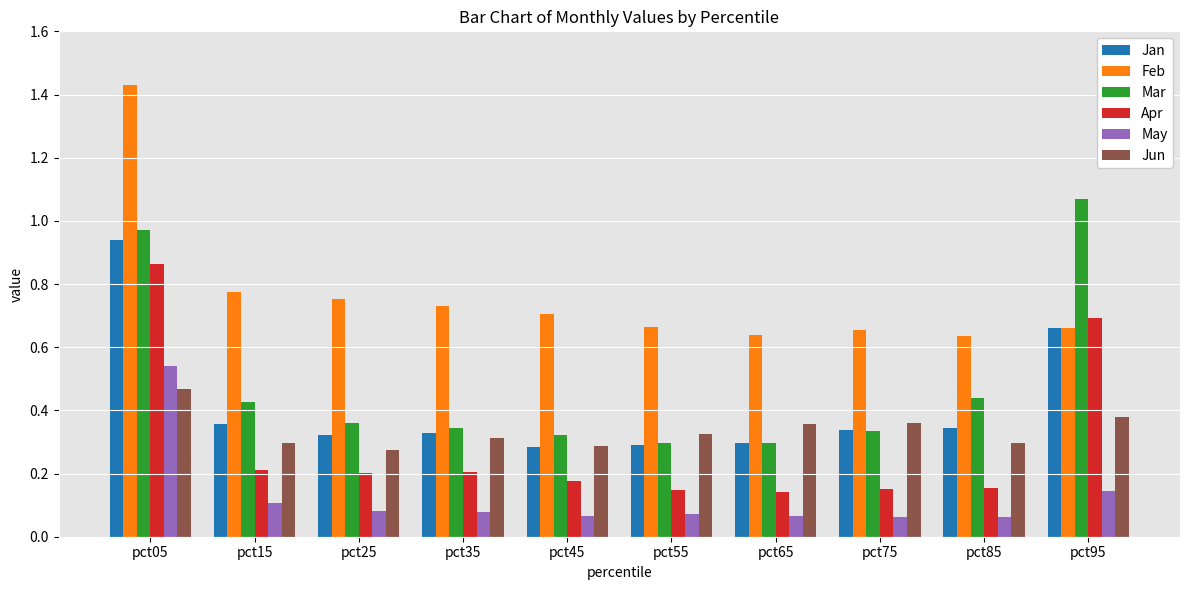

Which label corresponds to the largest value in the chart?

pct05